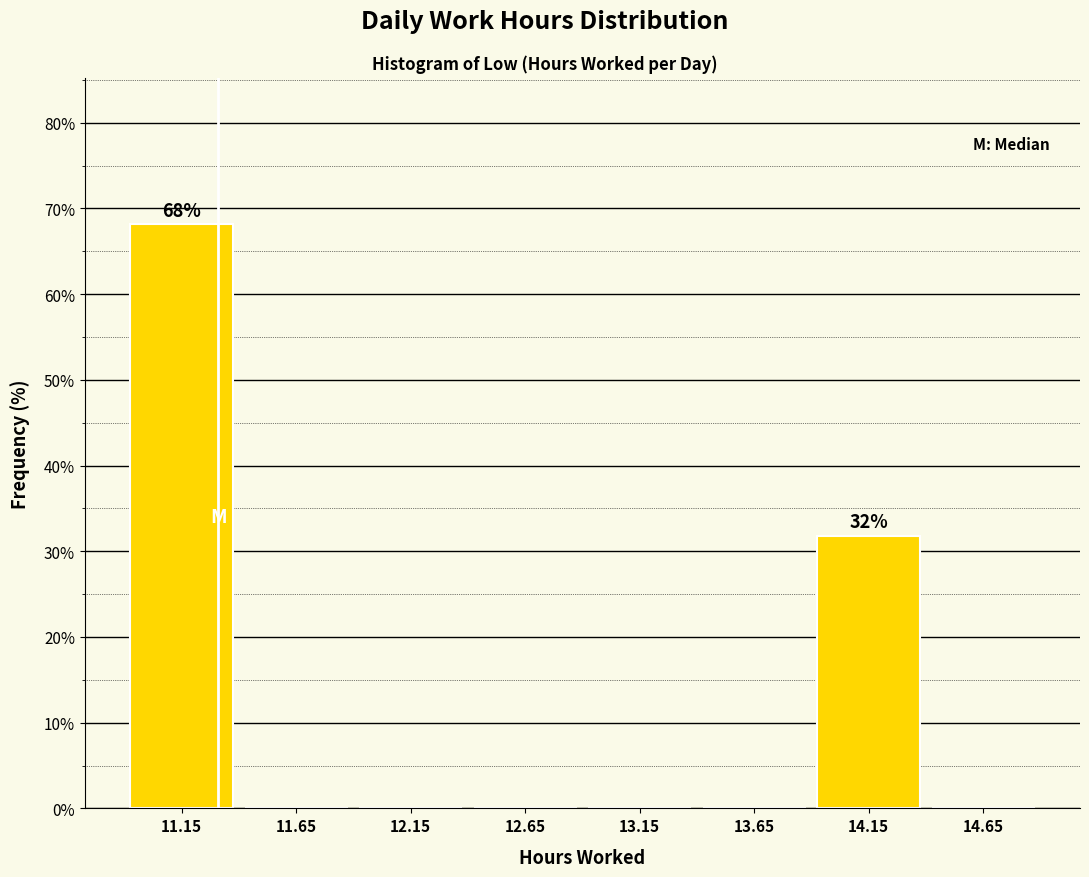

Which range on the x-axis has the tallest bar?

10.9 to 11.4